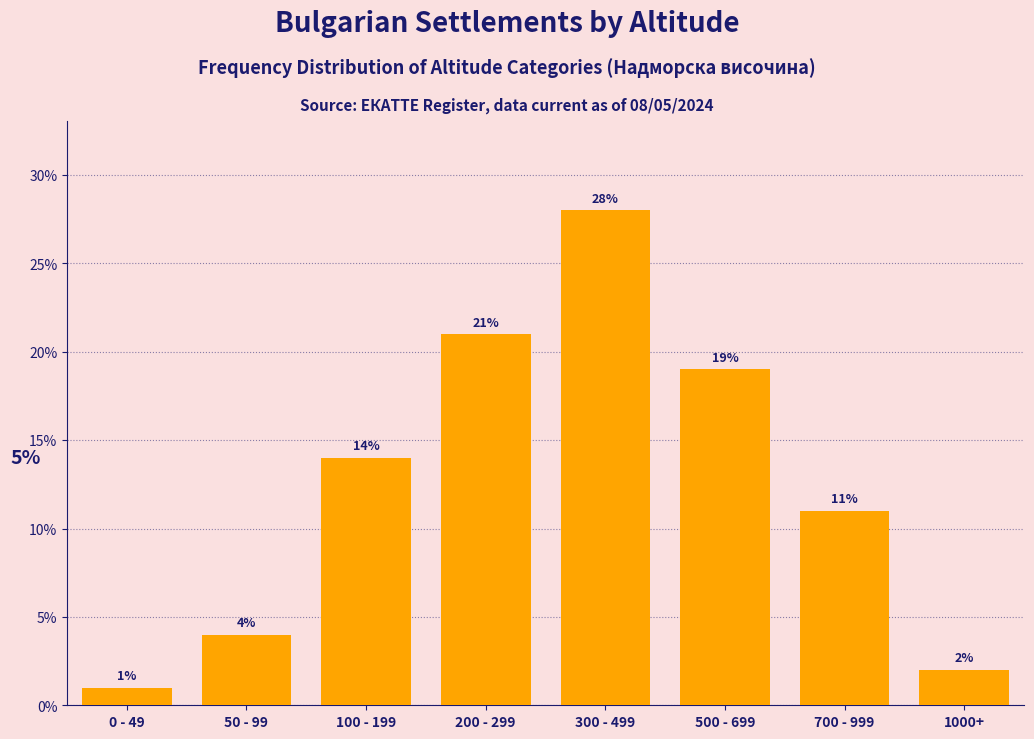

Reading left to right, extract all data points from this chart.

1.0	4.0	14.0	21.0	28.0	19.0	11.0	2.0